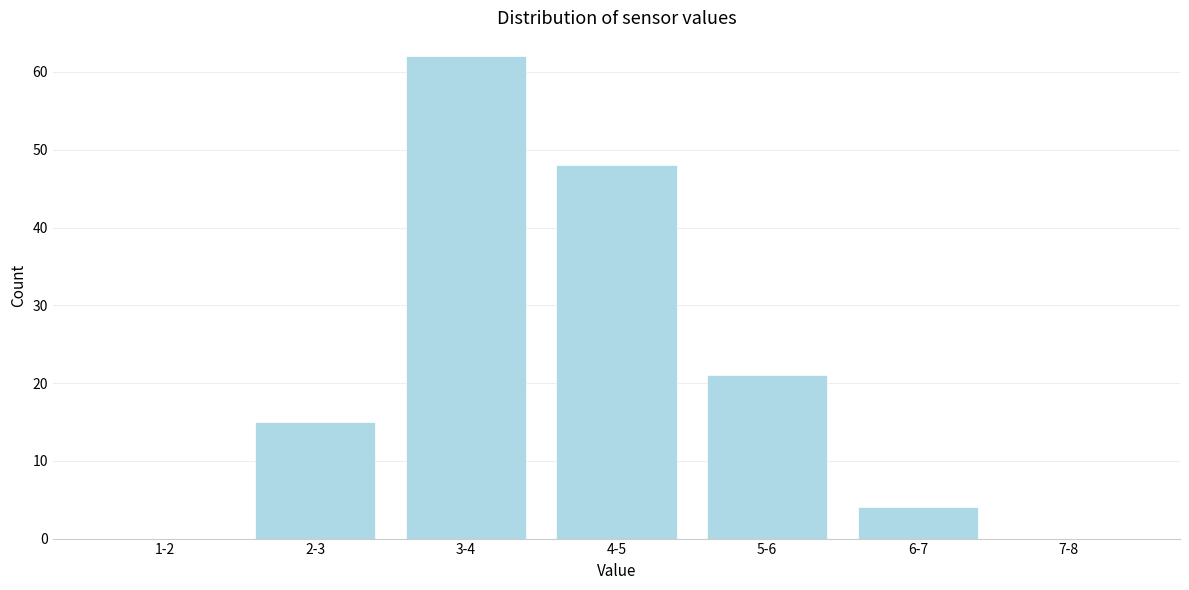

Reading left to right, what are all the values shown in this chart?

1-2=0	2-3=15	3-4=62	4-5=48	5-6=21	6-7=4	7-8=0